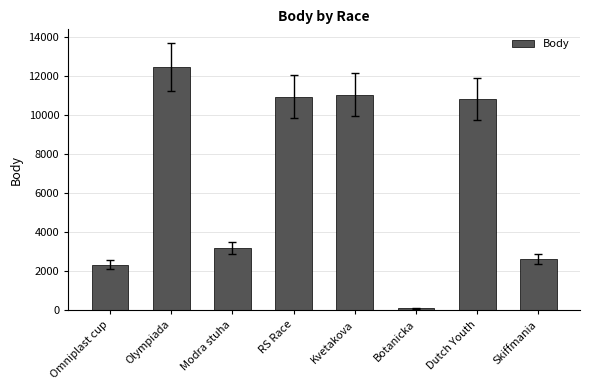

Reading right to left, extract all data points from this chart.

2637	10832	101	11047	10944	3200	12471	2346